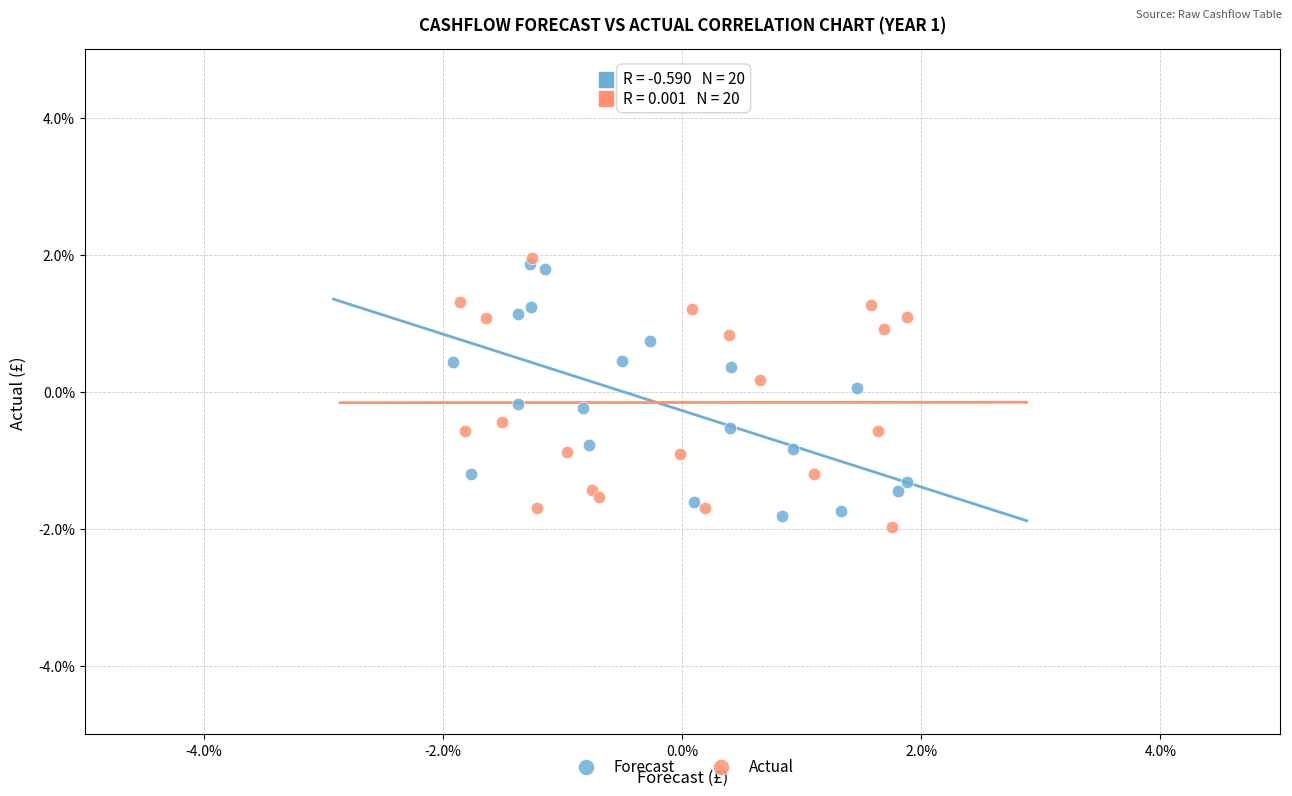

What are all the series names shown in the legend?

Forecast, Actual